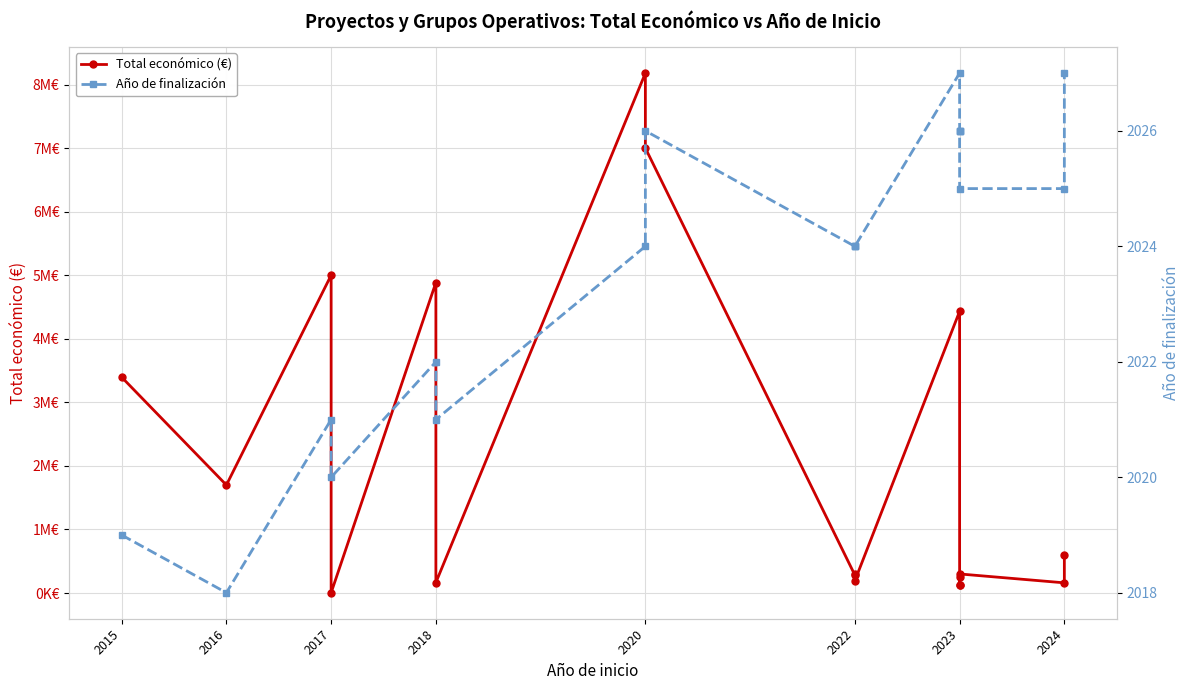

True or false: Año de finalización and Total económico (€) intersect in this chart.

False